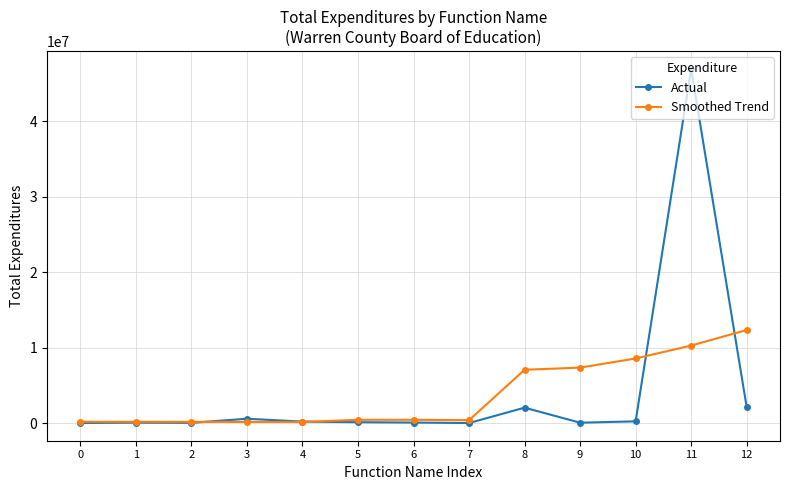

At which category is the sum across all series the highest?

11